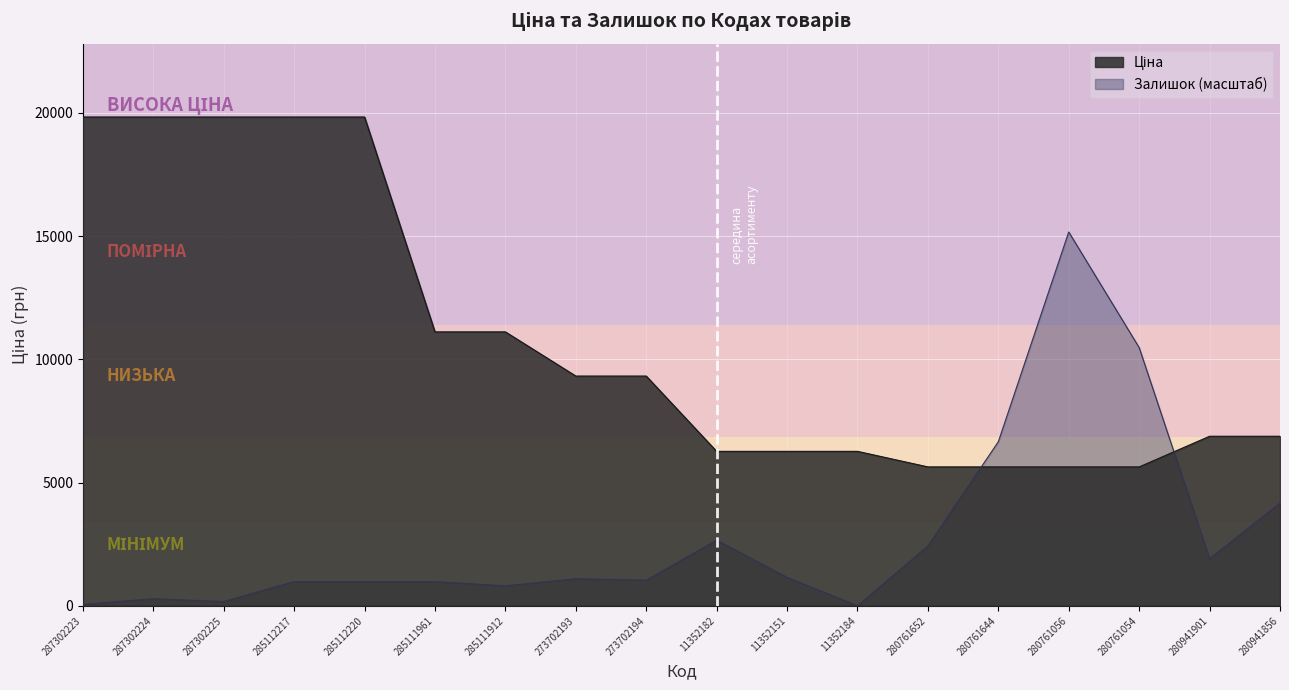

What is the label of the 9th point from the right?

11352182